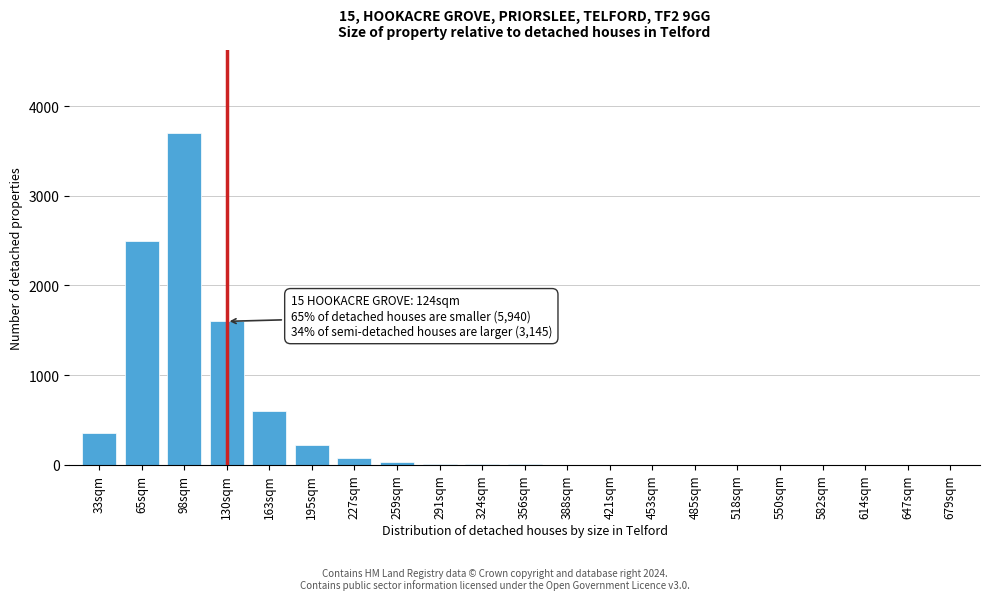

True or false: the data shows 2466 at 647sqm.

False